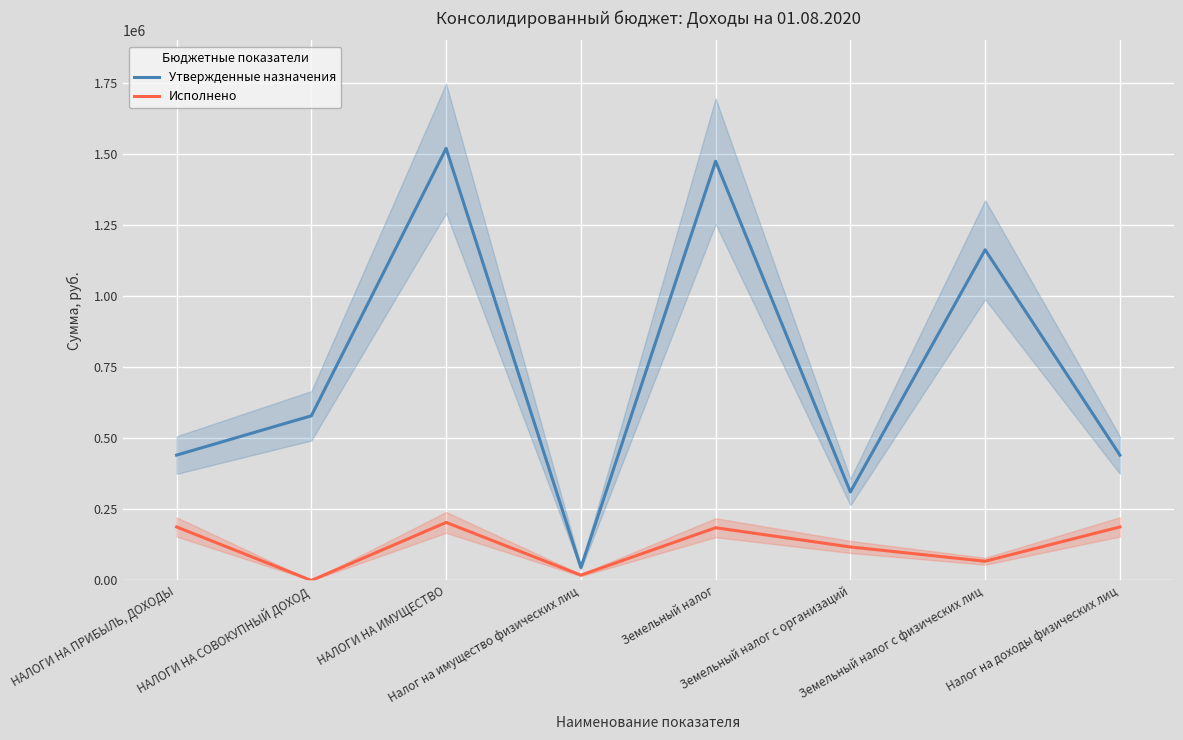

Rank the series by their average value, from highest to lowest.

Утвержденные назначения, Исполнено